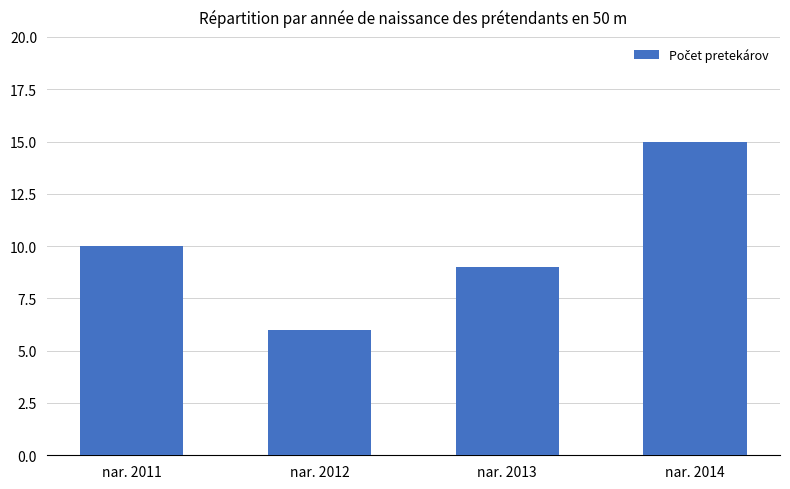

How many data points are less than 10?

2